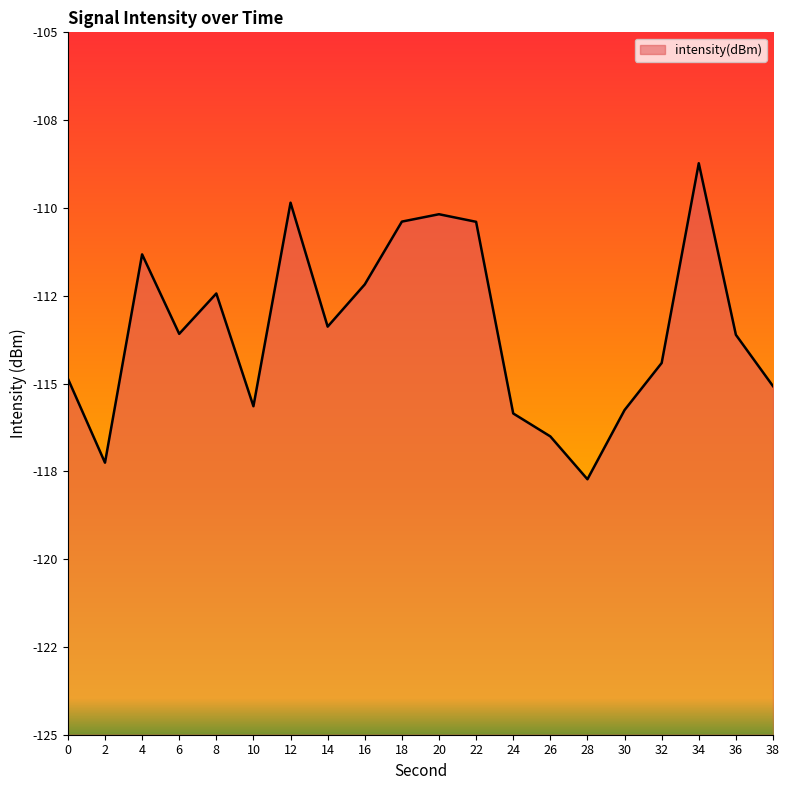

How many lines are shown in the chart?

1